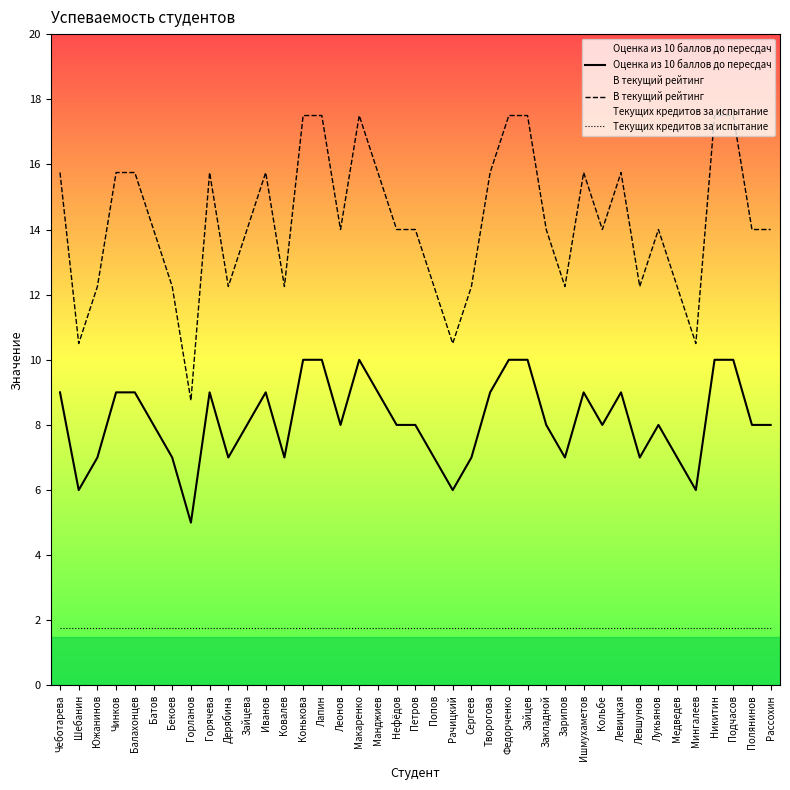

At which label does В текущий рейтинг reach its minimum?

Горланов